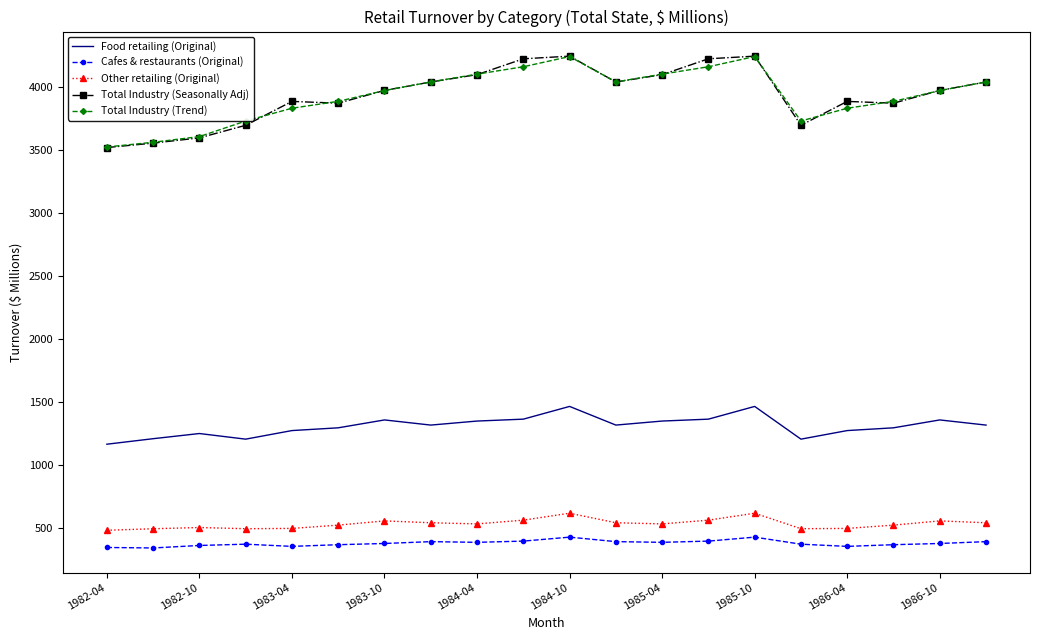

What is the minimum value shown in the chart?

338.5